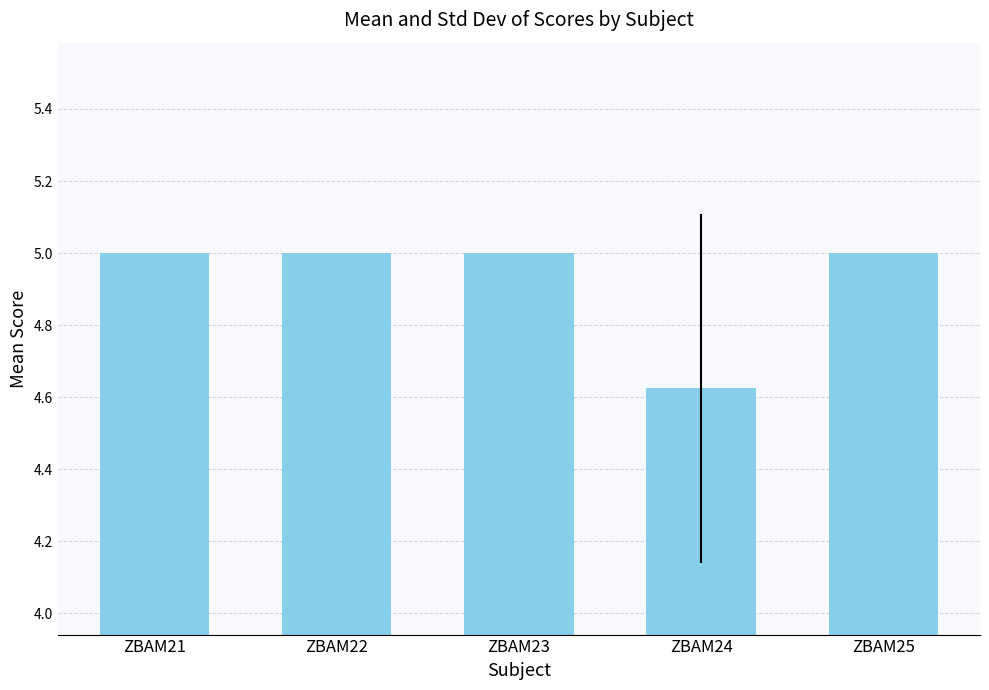

Is it true that the value at ZBAM21 is 6.8?

False